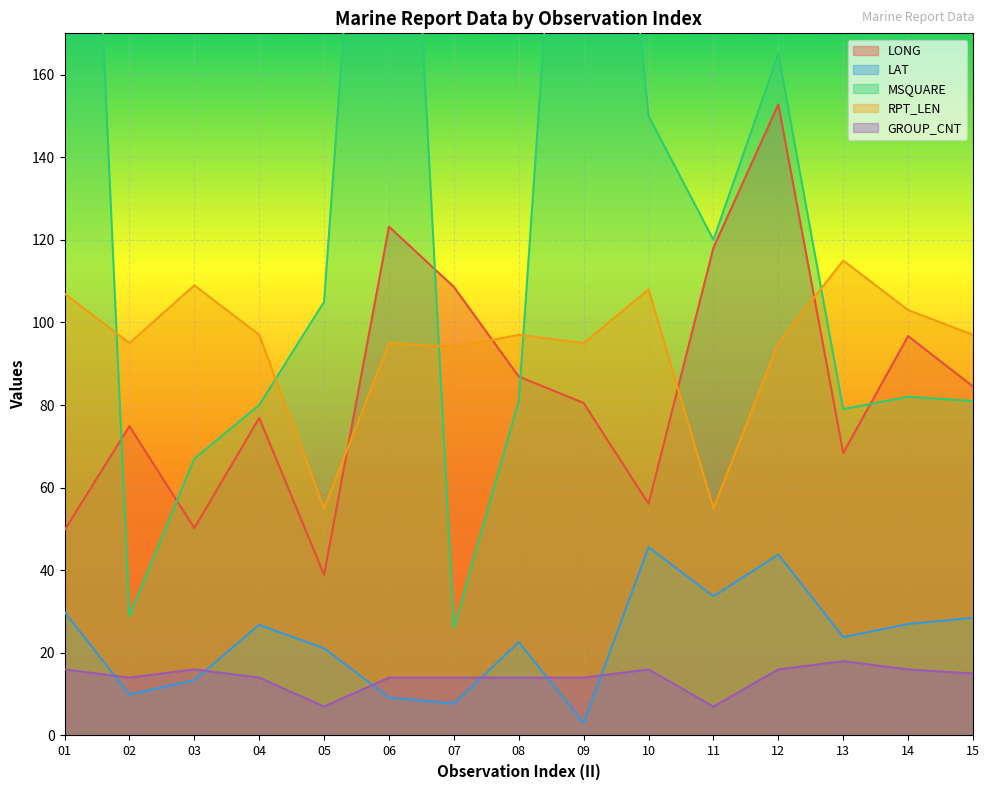

What is the value of the LAT point at the 5th from the left?

21.1